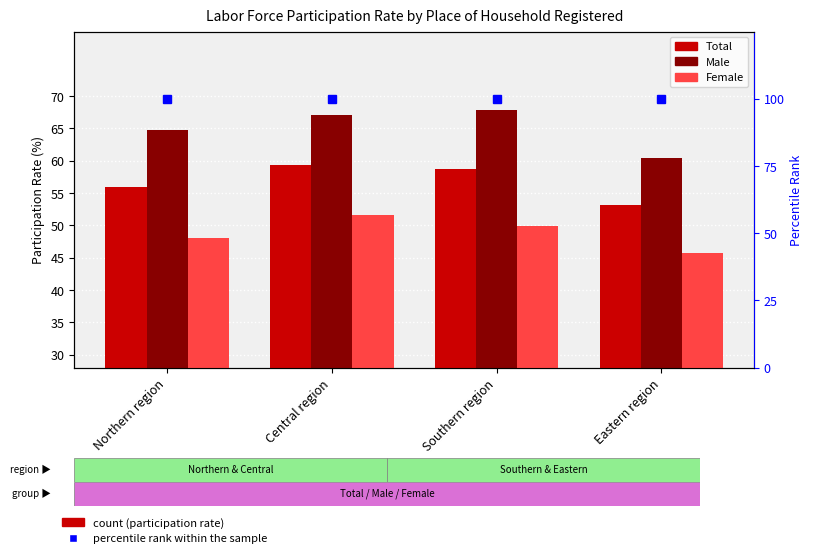

What is the label of the 4th bar from the left?

Eastern region